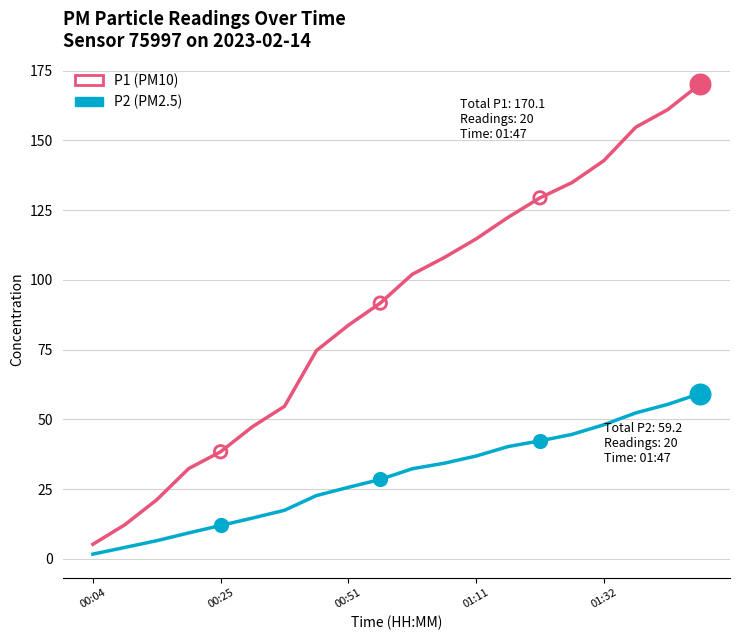

What is the greatest value displayed?

170.1